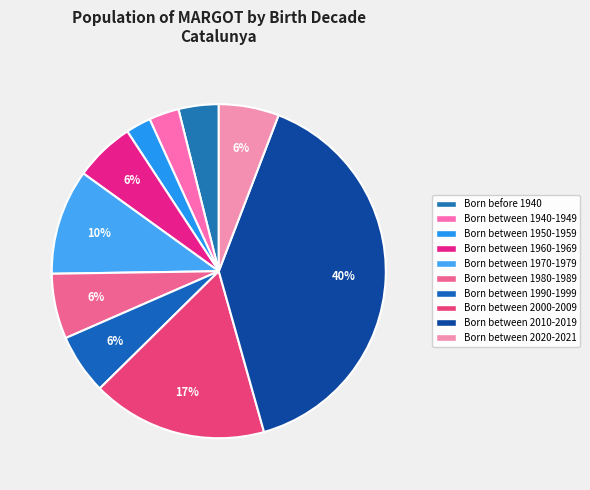

To the nearest percent, what portion does Born between 2020-2021 represent?

6%